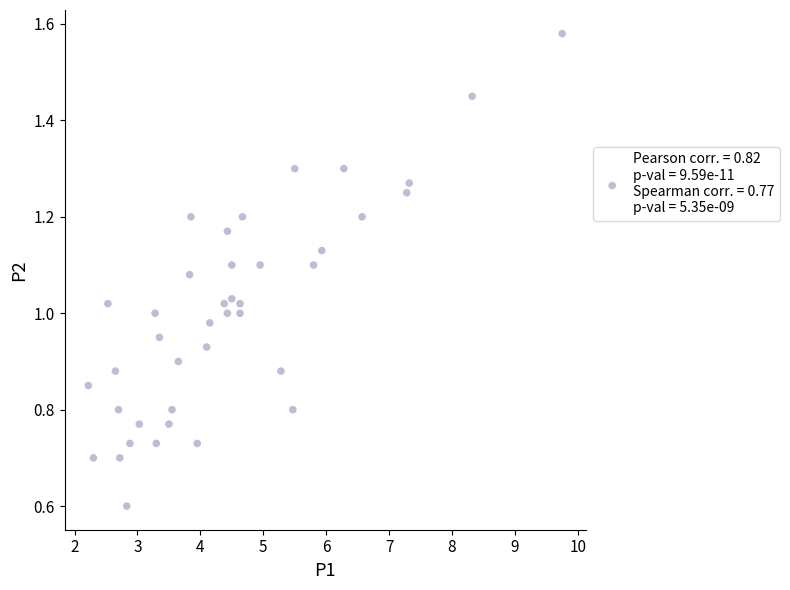

What is the range of X values (max minus min)?

7.5